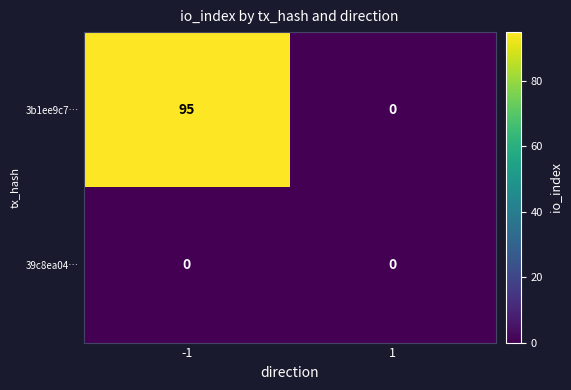

The value of 39c8ea04… at 1 is 0. True or false?

True